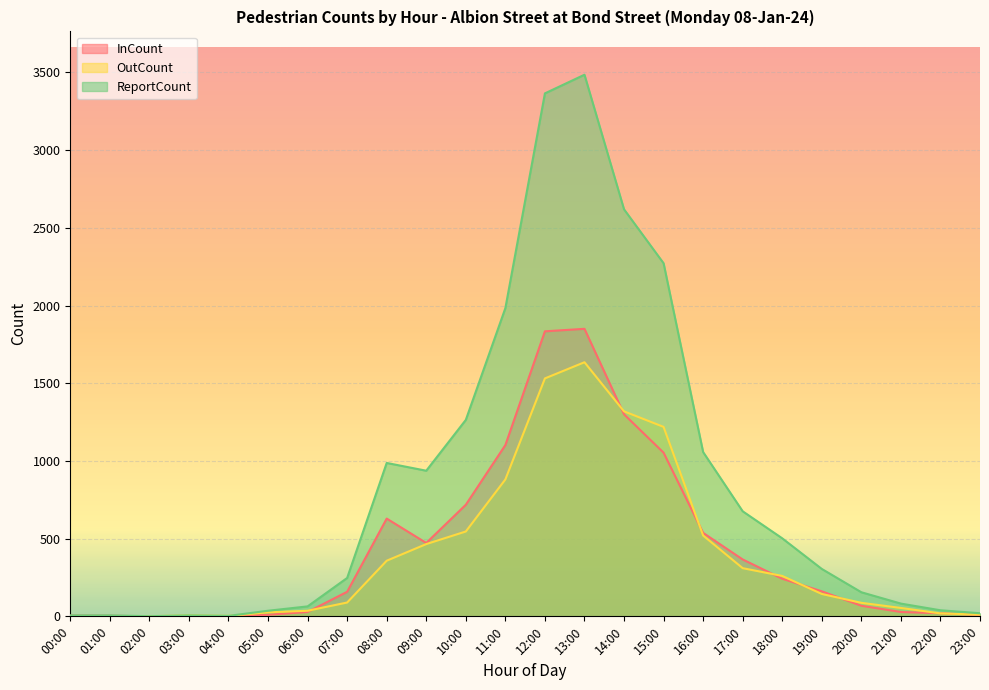

Read the ReportCount value at 01:00.

6